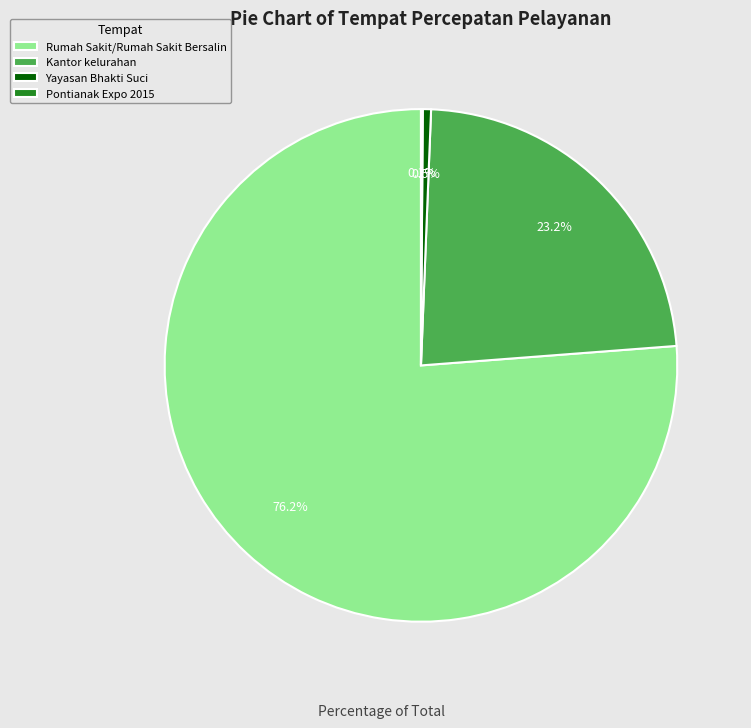

What is the majority slice?

Rumah Sakit/Rumah Sakit Bersalin